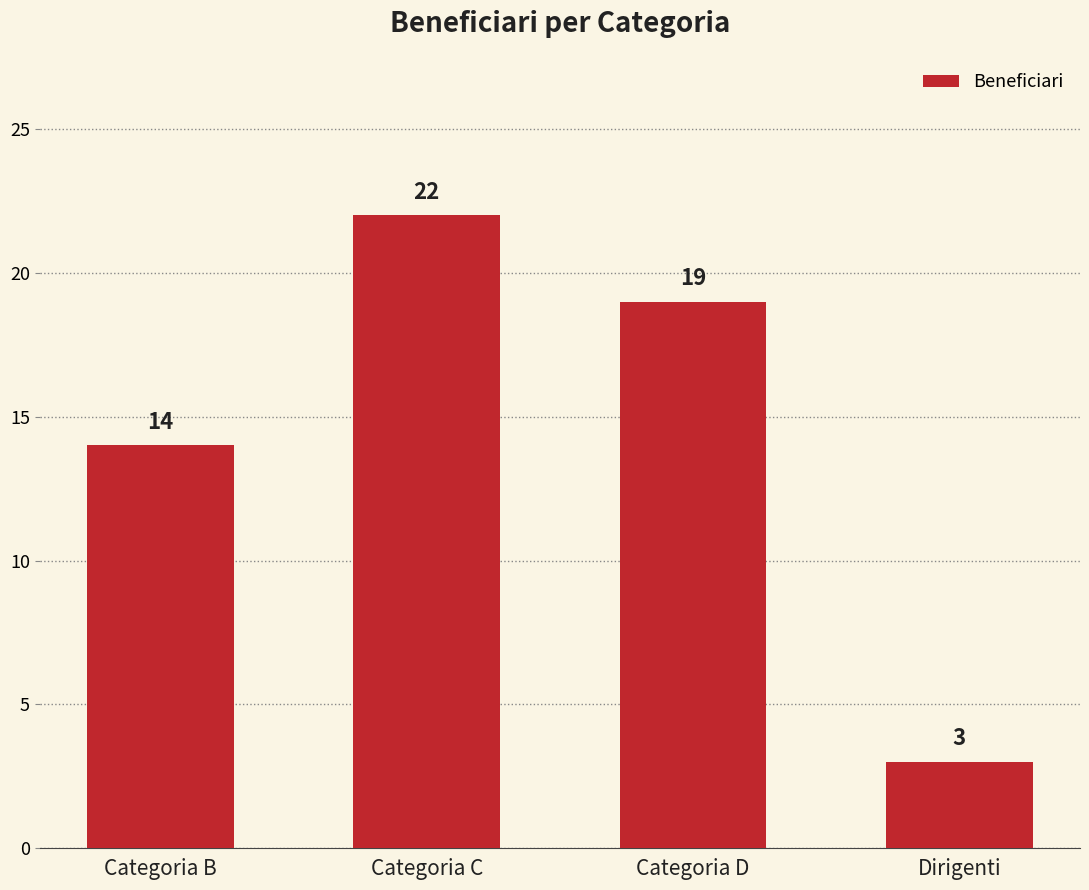

What is the change in value from Categoria C to Dirigenti?

-19